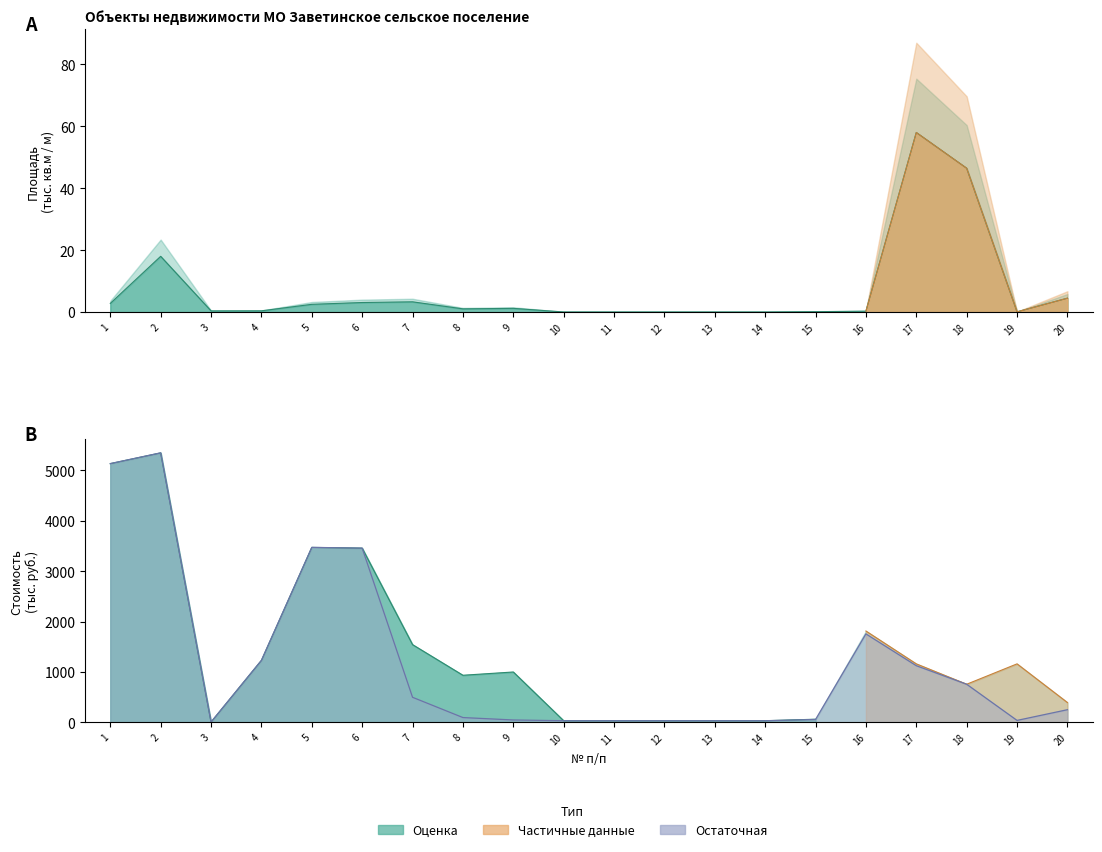

Reading right to left, transcribe all the data shown in this chart.

Площадь (кв.м / м): 4.5	0.1	46.5	58.0	0.3	0.1	0.0	0.0	0.0	0.0	0.0	1.2	1.0	3.3	3.1	2.5	0.4	0.4	18.0	2.8
Остаточная стоимость: 249.2	36.6	755.0	1123.1	1754.8	55.2	30.2	30.2	30.2	30.2	30.2	45.3	93.2	495.7	3457.9	3473.0	1229.0	4.0	5350.2	5136.7